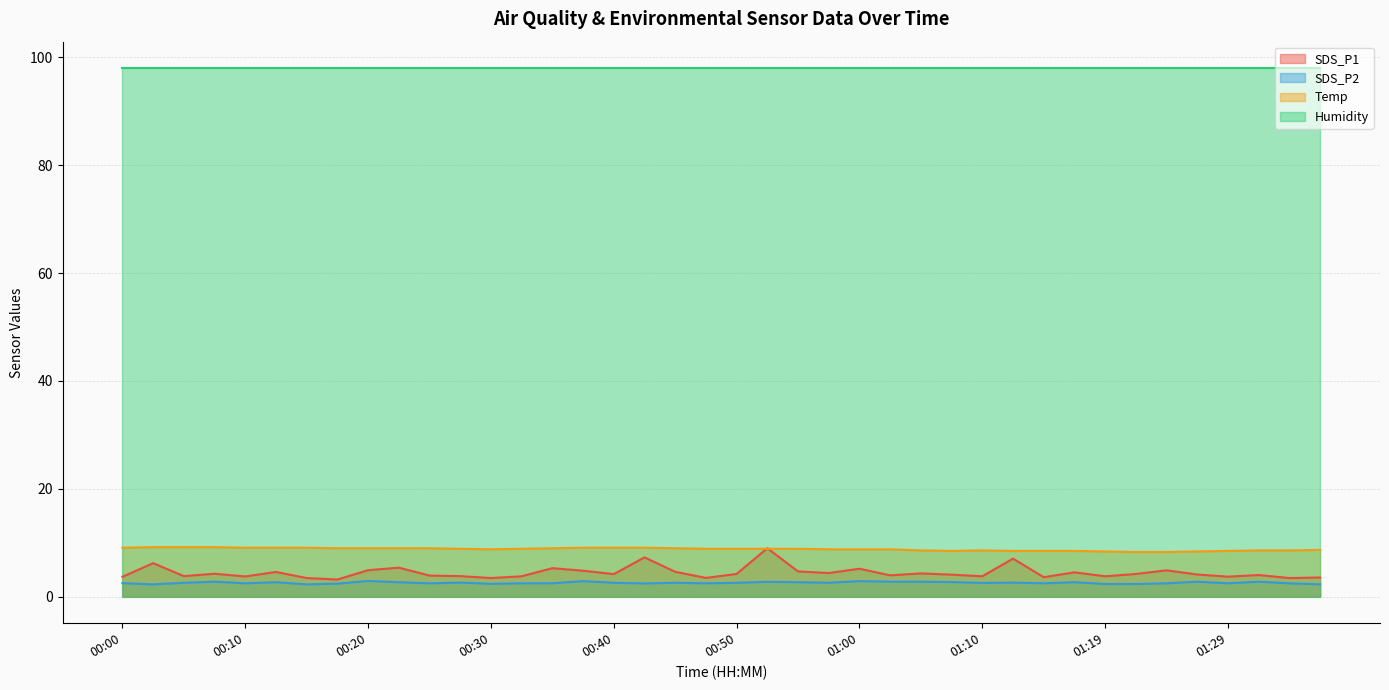

What are all the series names shown in the legend?

SDS_P1, SDS_P2, Temp, Humidity